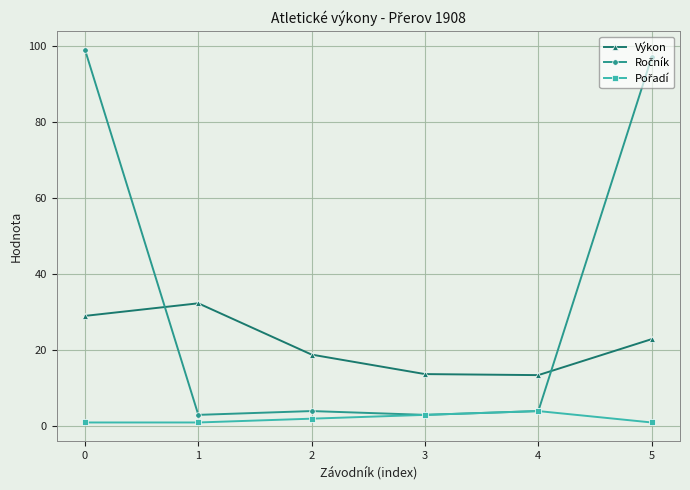

What is the greatest value displayed?

99.0